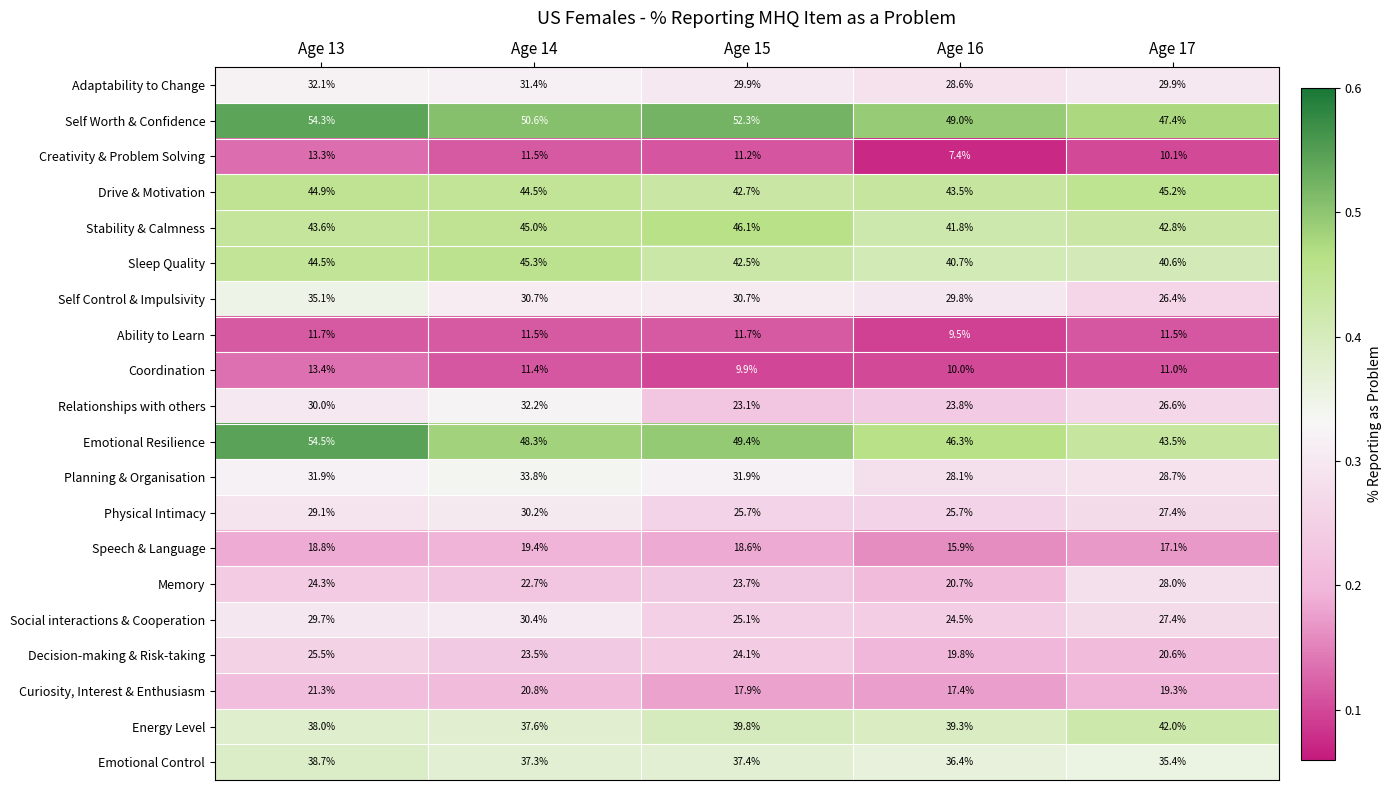

What is the spread (max minus min) of values at Age 14?

39.2